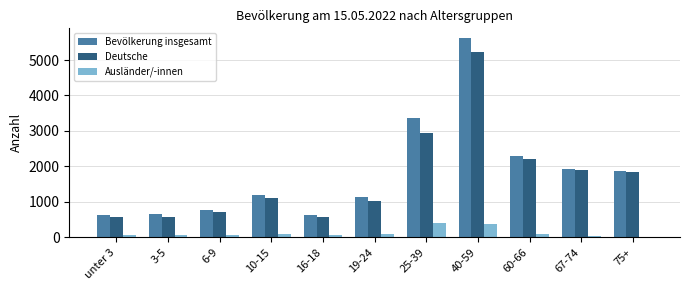

What is the total value across all series at 19-24?

2265